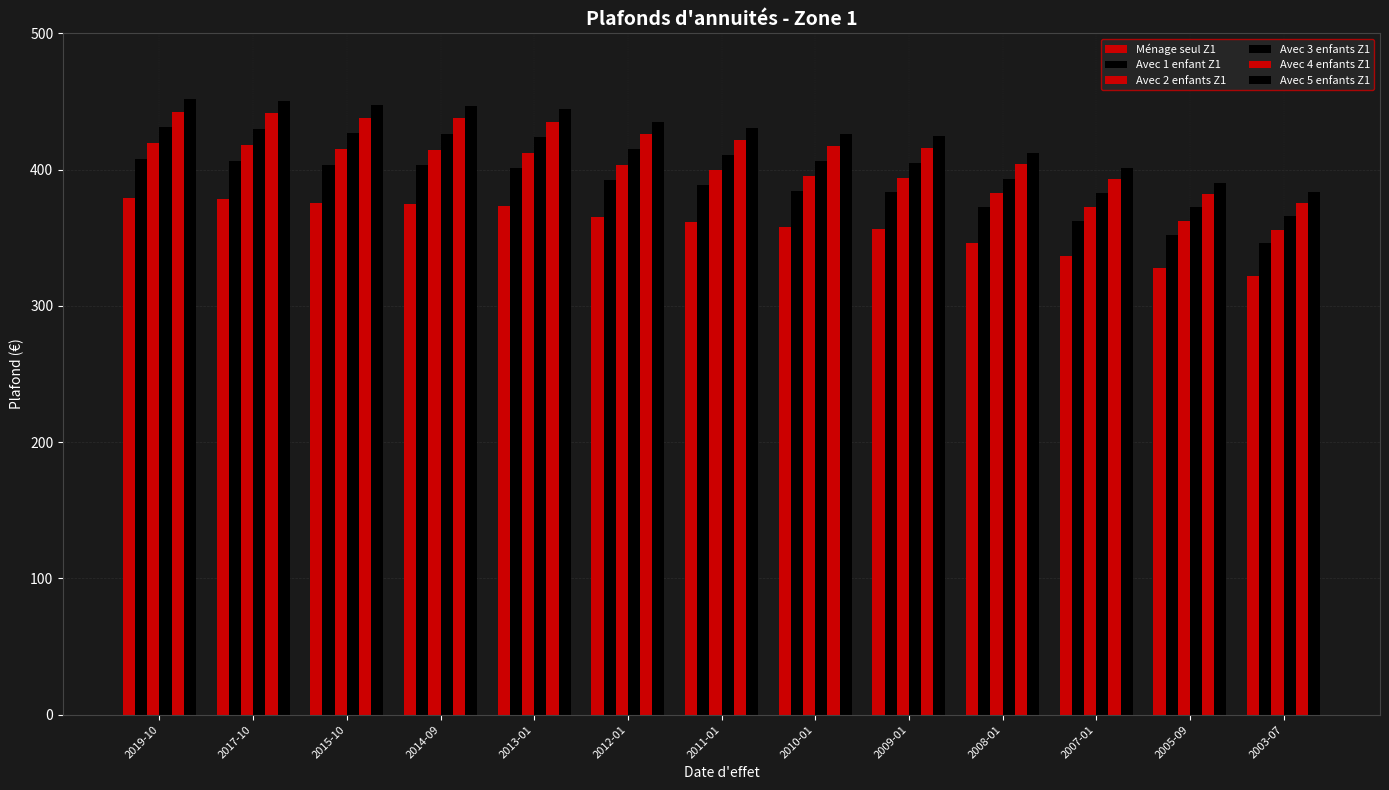

Count the number of categories in the chart.

13